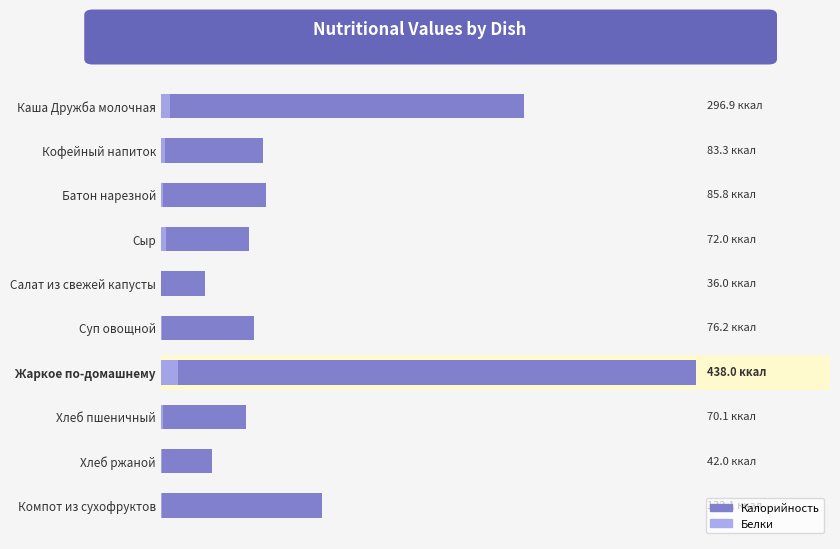

Rank the series by their average value, from lowest to highest.

Белки, Калорийность